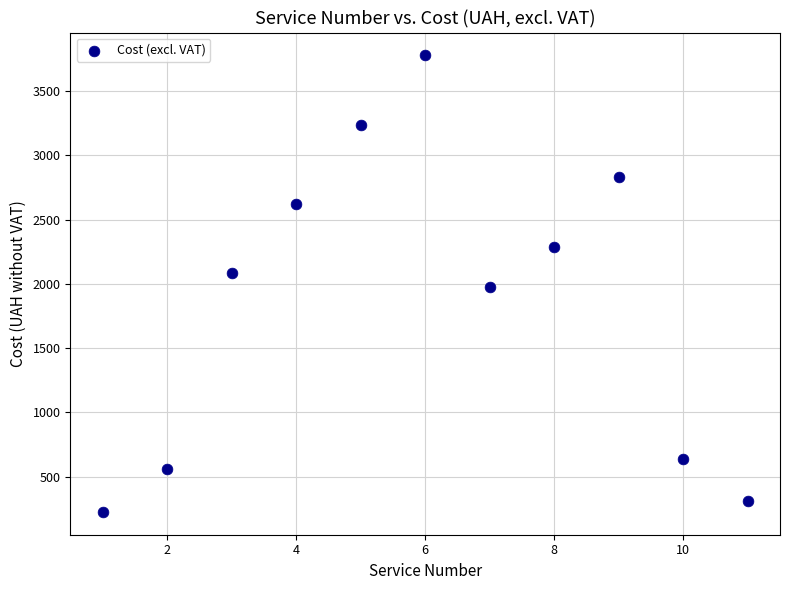

What is the average X value?

6.0